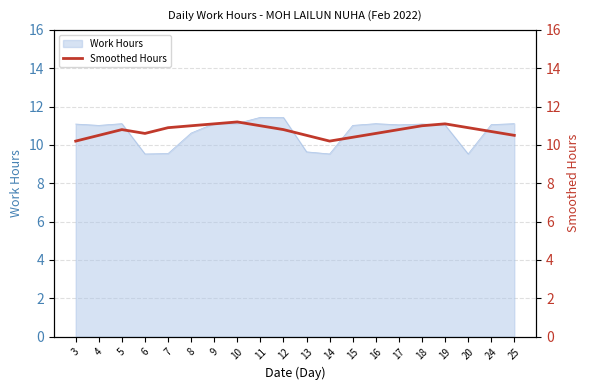

Reading left to right, list all the values displayed in this chart.

3=10.2	4=10.5	5=10.8	6=10.6	7=10.9	8=11.0	9=11.1	10=11.2	11=11.0	12=10.8	13=10.5	14=10.2	15=10.4	16=10.6	17=10.8	18=11.0	19=11.1	20=10.9	24=10.7	25=10.5